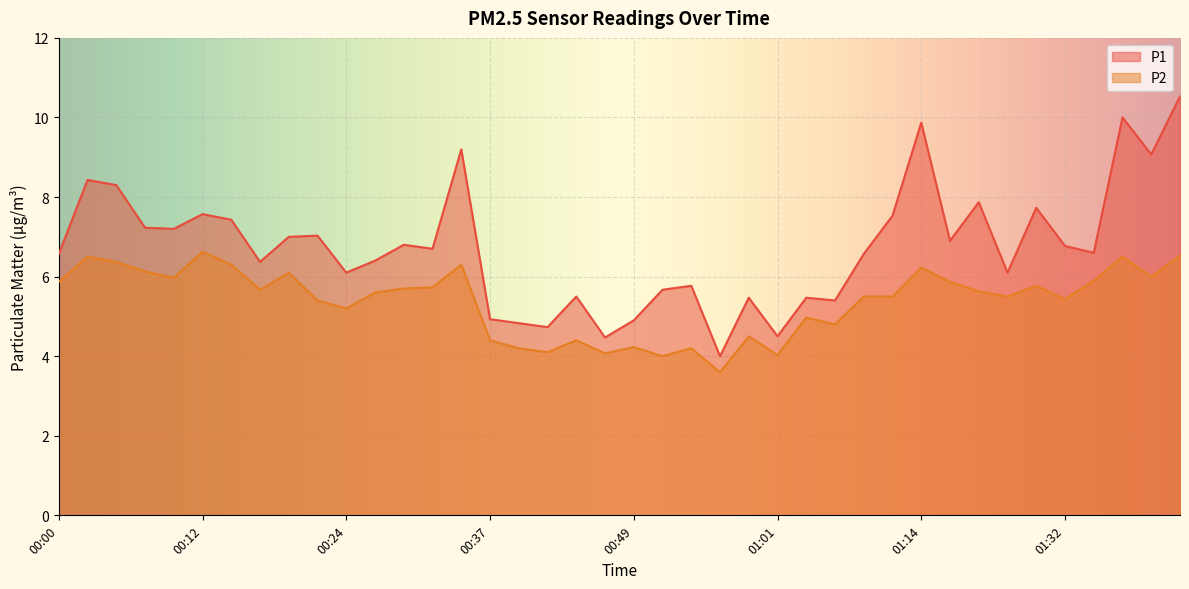

At which category is the sum across all series the highest?

01:42